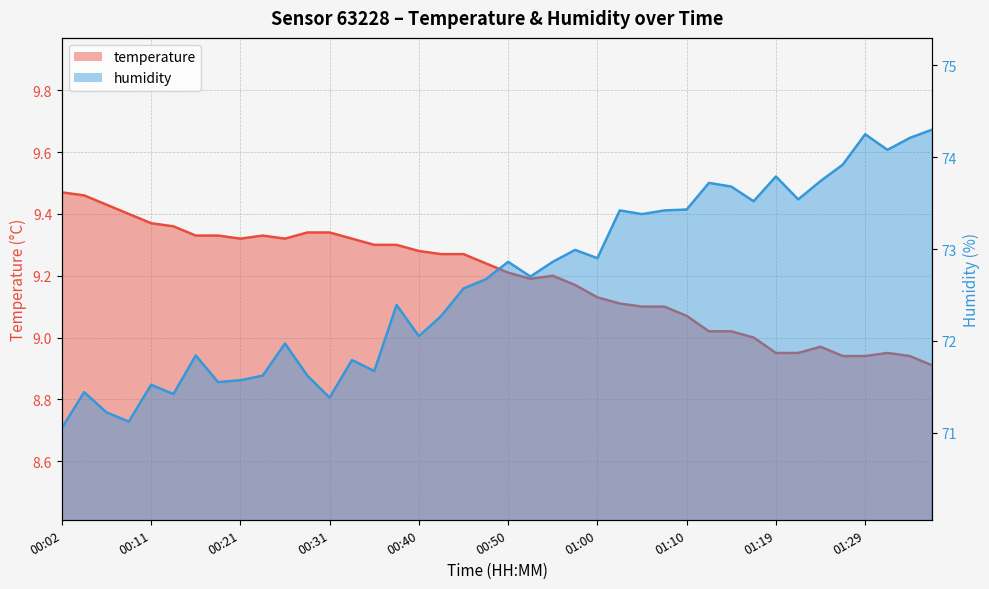

What is the average value of the humidity series?

72.6